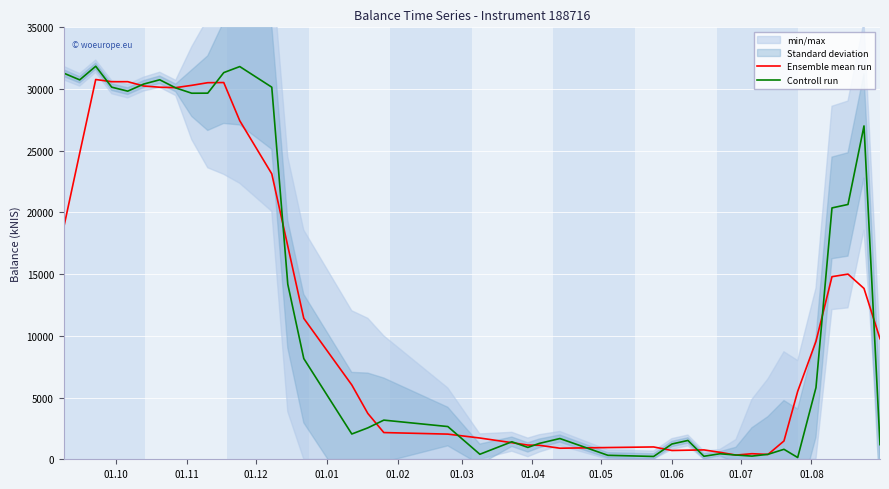

What is the value of the Ensemble mean run point at the 23rd from the left?

1134.0